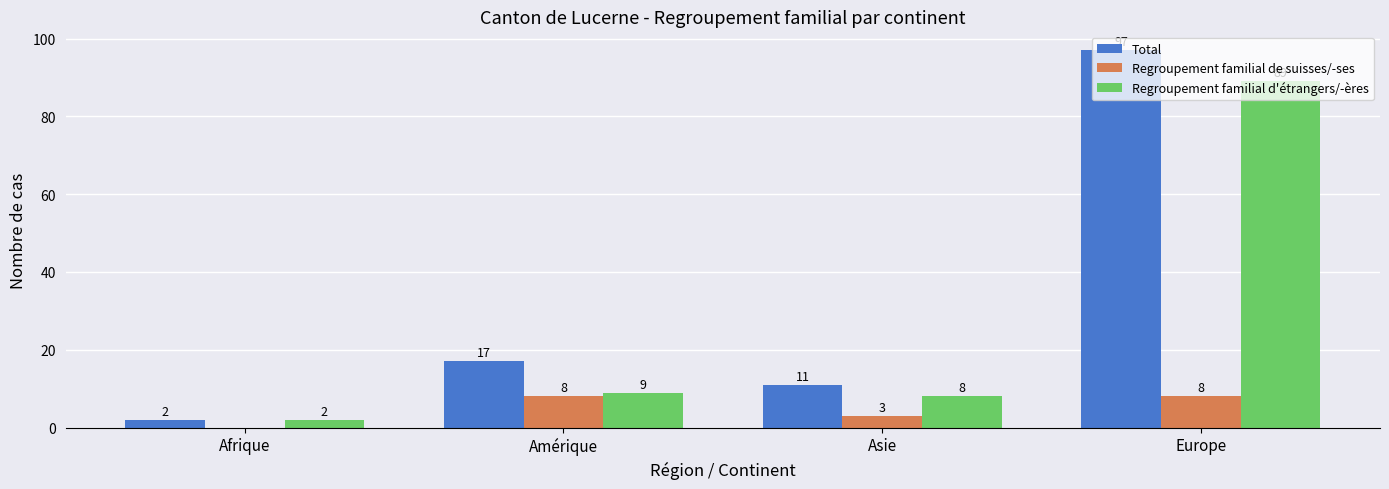

How many distinct data groups are displayed?

3